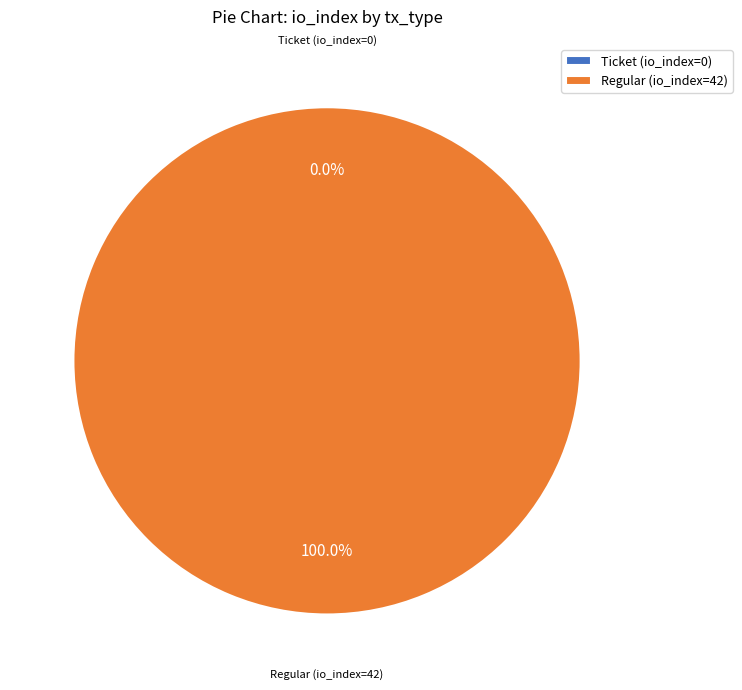

Count the number of slices in the pie.

2